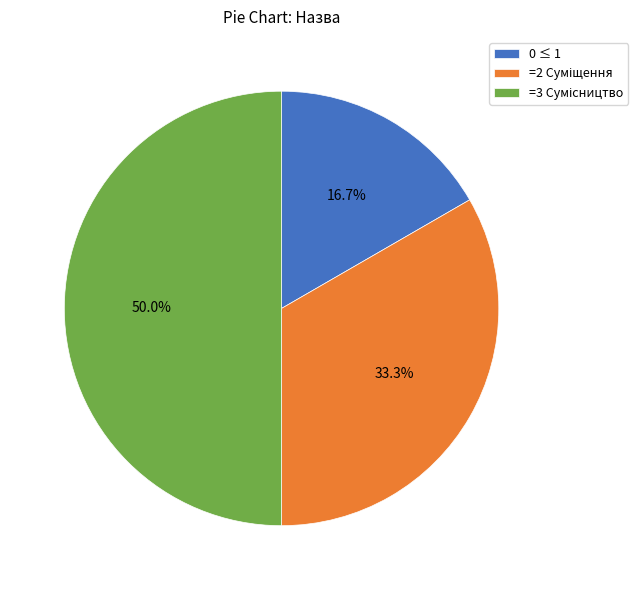

How many slices are in this pie chart?

3